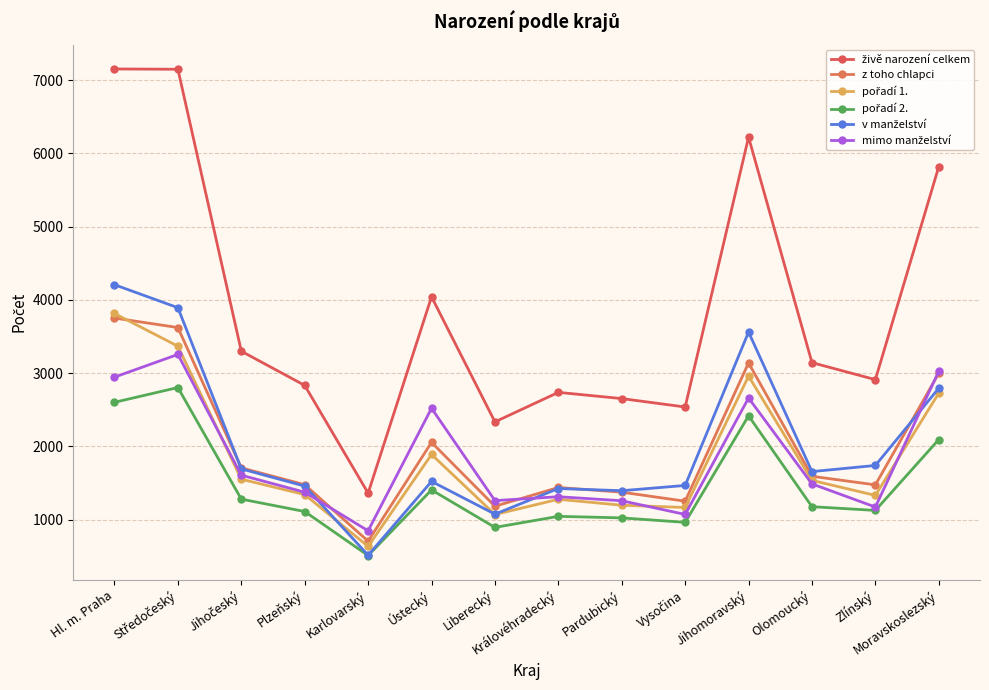

In pořadí 1., how many points are lower than both neighbors (excluding endpoints)?

4